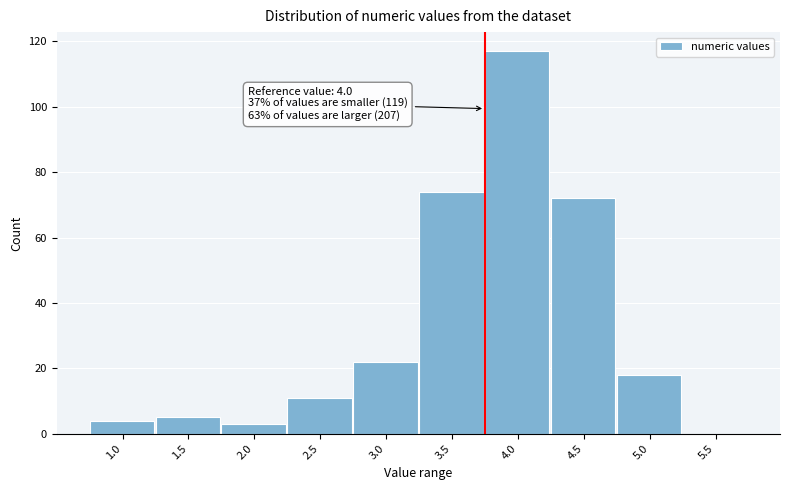

Reading left to right, what are all the values shown in this chart?

1.0=4	1.5=5	2.0=3	2.5=11	3.0=22	3.5=74	4.0=117	4.5=72	5.0=18	5.5=0